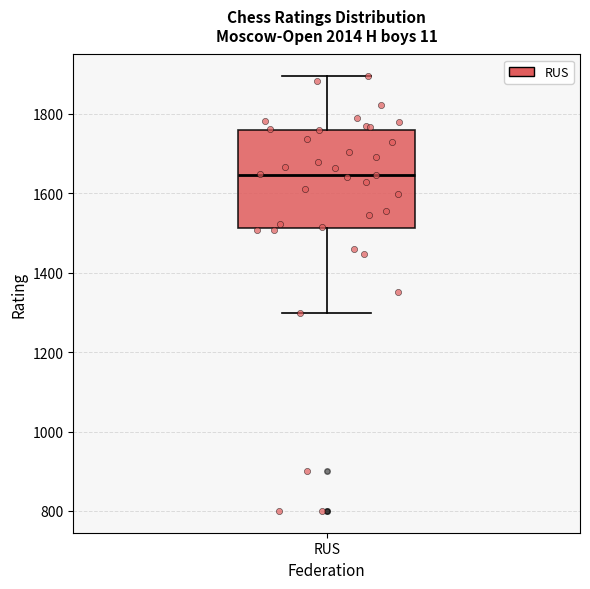

Transcribe this box plot: give where the median line is, the range the box spans, and where the two whiskers end, as read against the y-axis. The values are not printed on the chart, so give them approximately, as read against the axis.

median 1640, box 1520 to 1760, whiskers 1300 to 1900